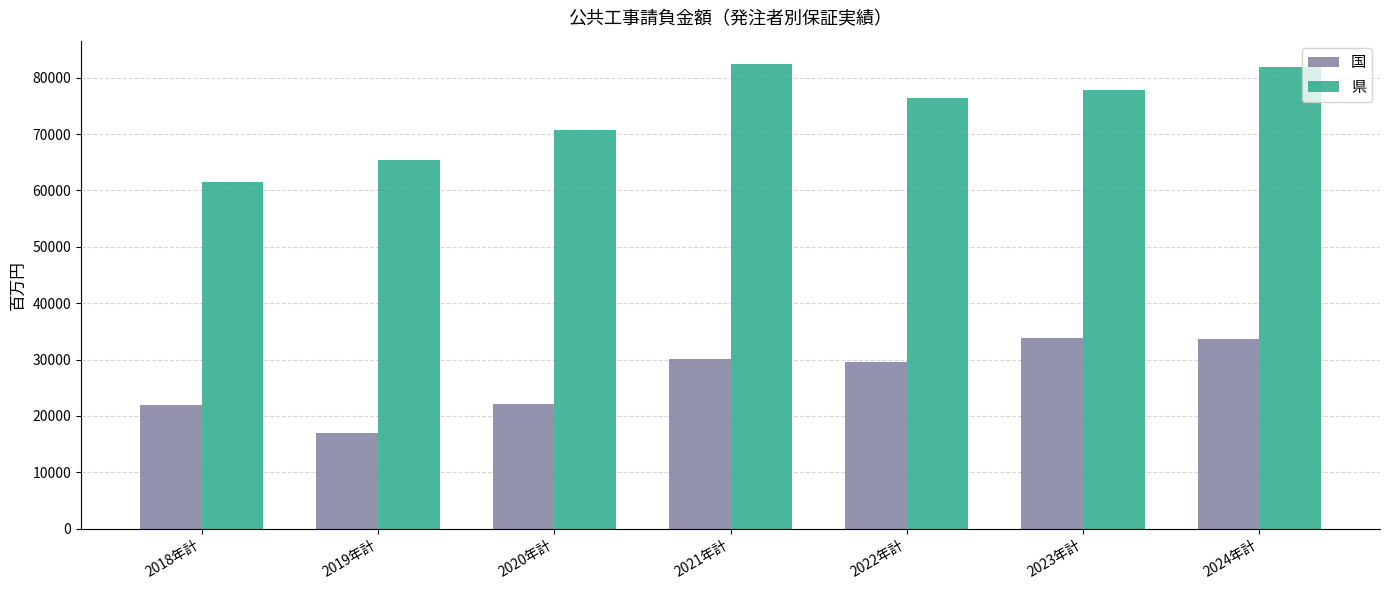

At which label does 国 first exceed 29516?

2021年計